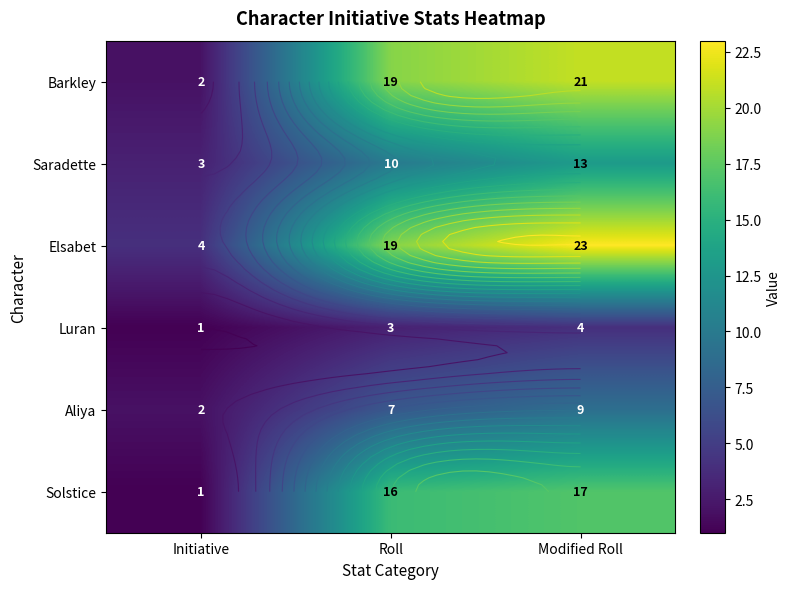

What is the difference between the highest and lowest values at Modified Roll?

19